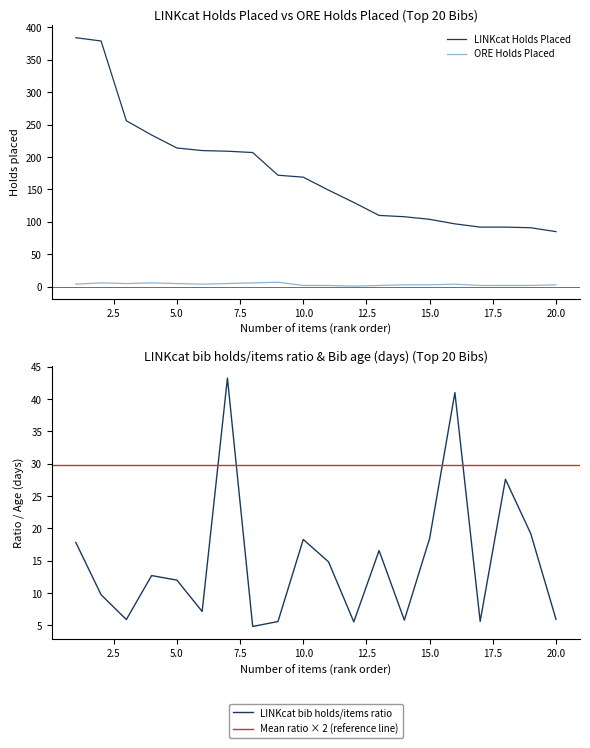

What is the average value of the LINKcat Holds Placed series?

175